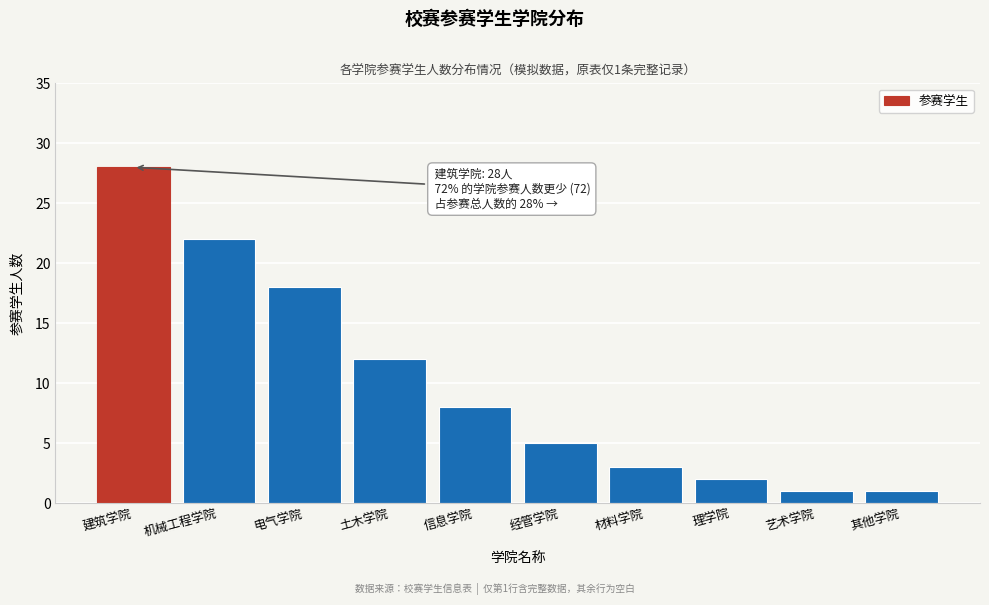

Reading left to right, what are all the values shown in this chart?

建筑学院=28	机械工程学院=22	电气学院=18	土木学院=12	信息学院=8	经管学院=5	材料学院=3	理学院=2	艺术学院=1	其他学院=1